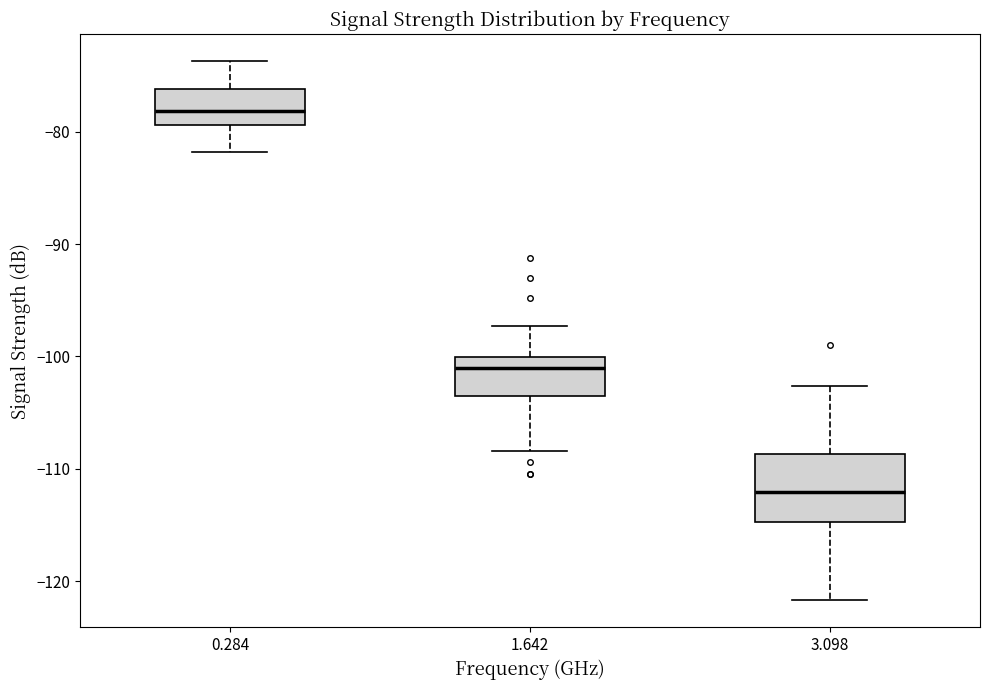

Reading left to right, transcribe this box plot: for each box, give where its median line is, the range the box spans, and where its two whiskers end, as read against the y-axis. The values are not printed on the chart, so give them approximately, as read against the axis.

0.284: median -78, box -79 to -76, whiskers -82 to -74
1.642: median -101, box -103 to -100, whiskers -108 to -97
3.098: median -112, box -115 to -109, whiskers -122 to -103